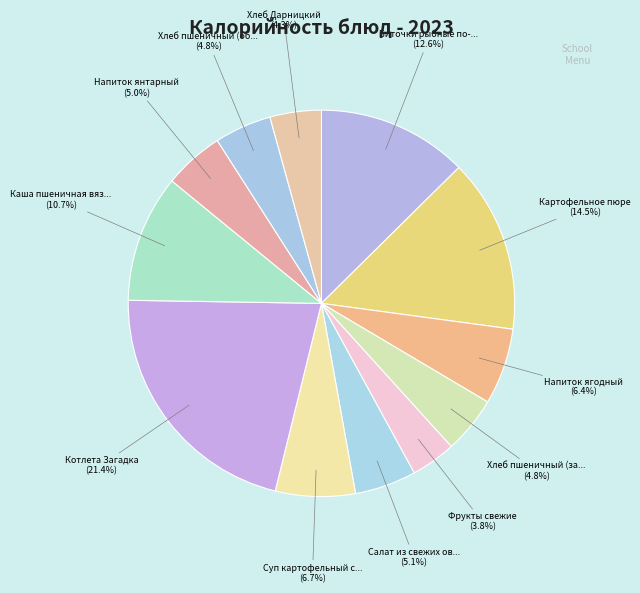

How many slices are in this pie chart?

12